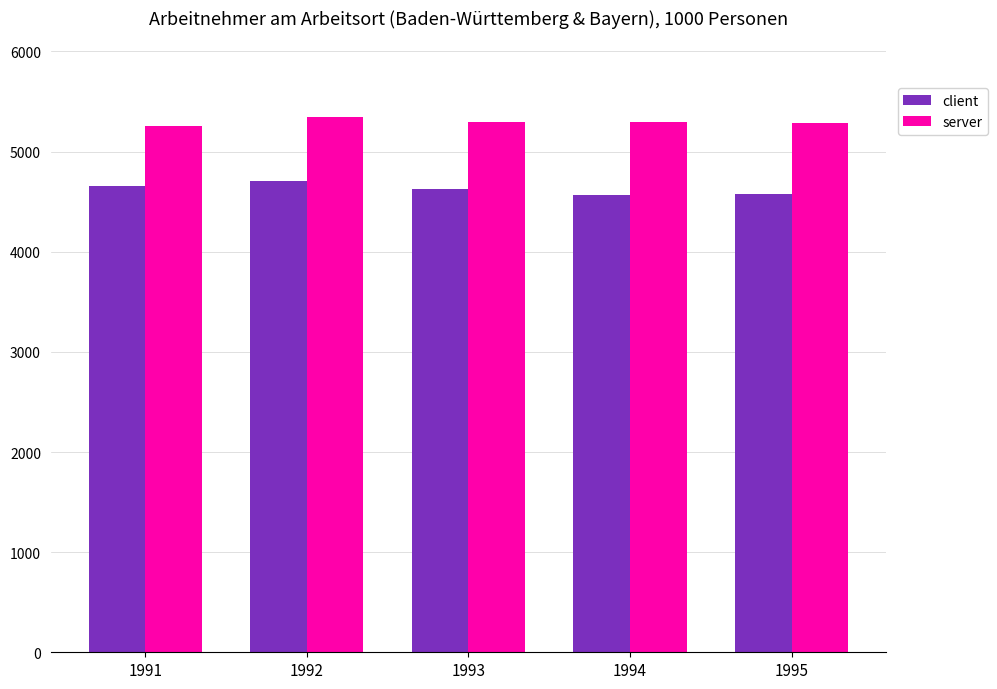

Which series has the widest spread of values?

client